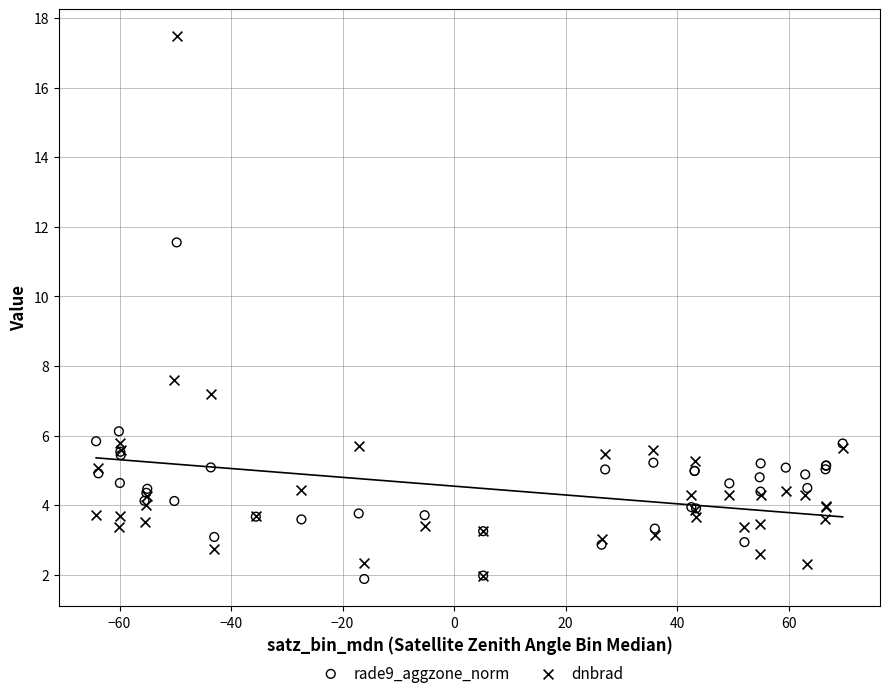

Across all series, what Y value is closest to 9?

7.6